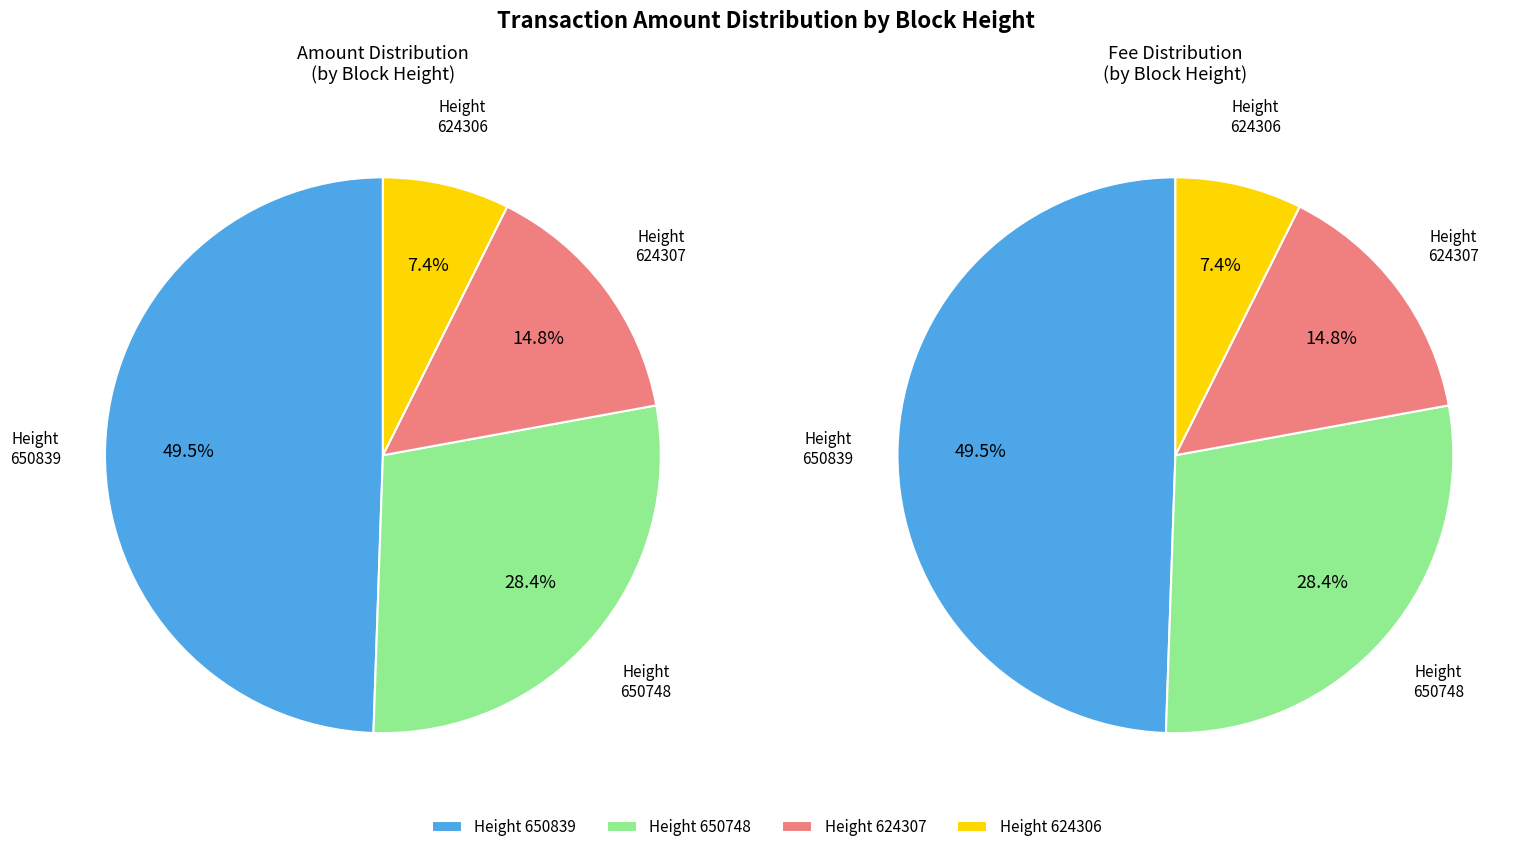

To the nearest percent, what is the combined percentage of 650839 and 624306?

57%